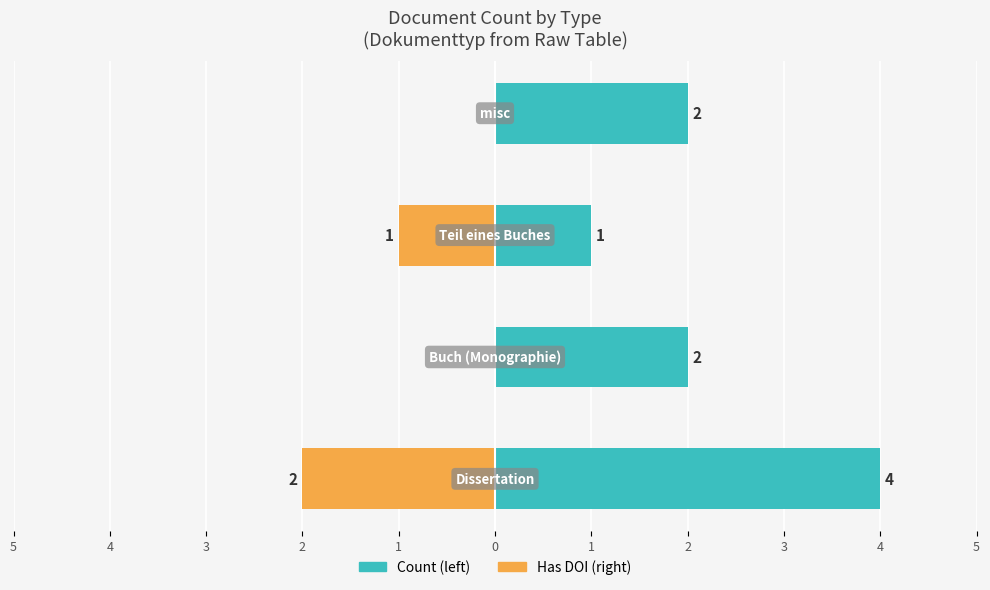

What is the value of the Dissertation / misc (left) bar at the 1st from the left?

4